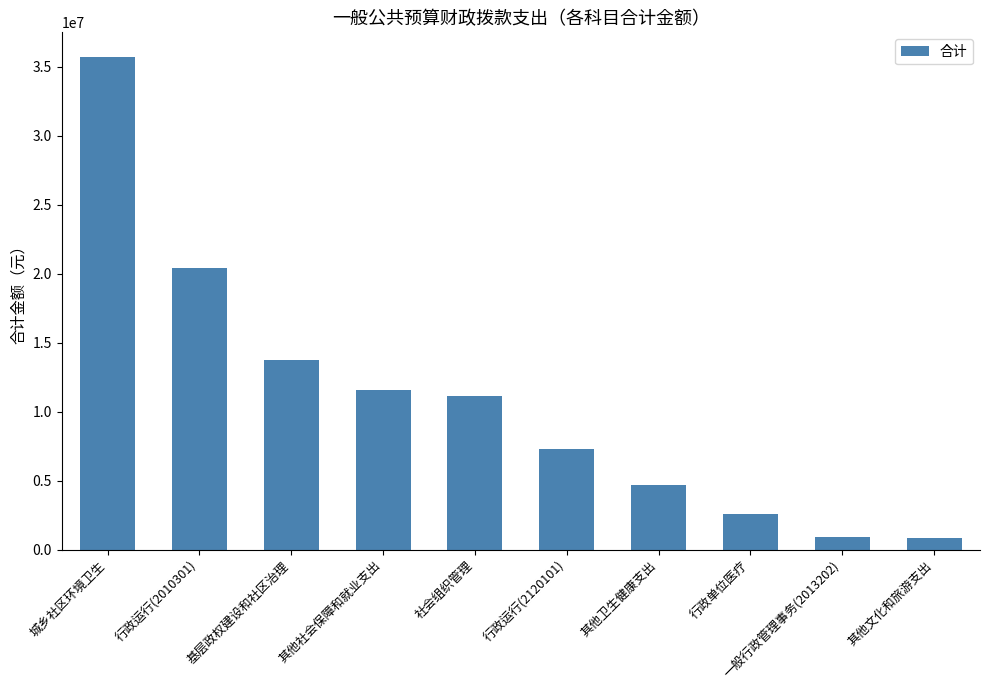

At which label is the value closest to 18285079?

行政运行(2010301)